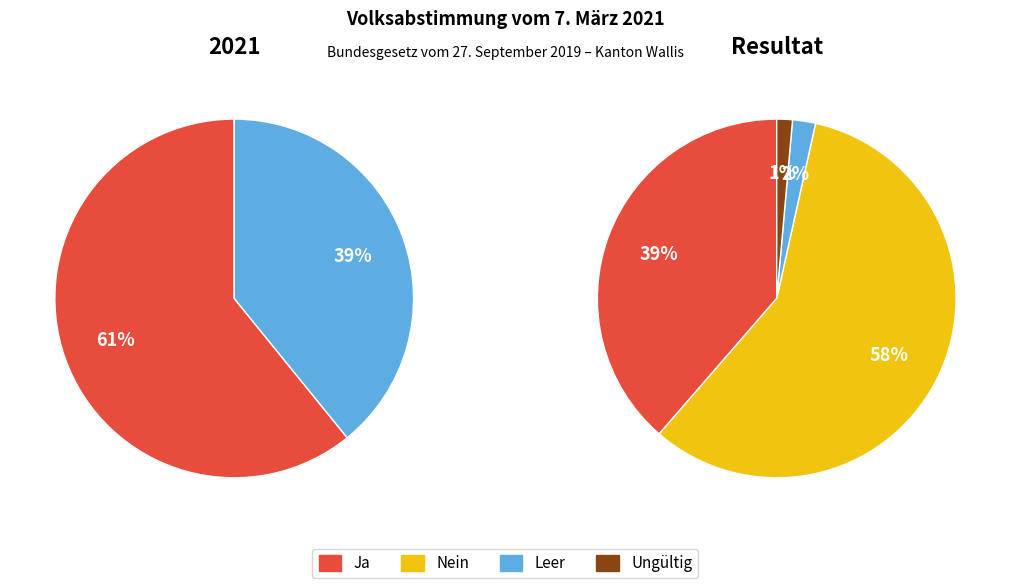

Which category accounts for the majority?

Nein